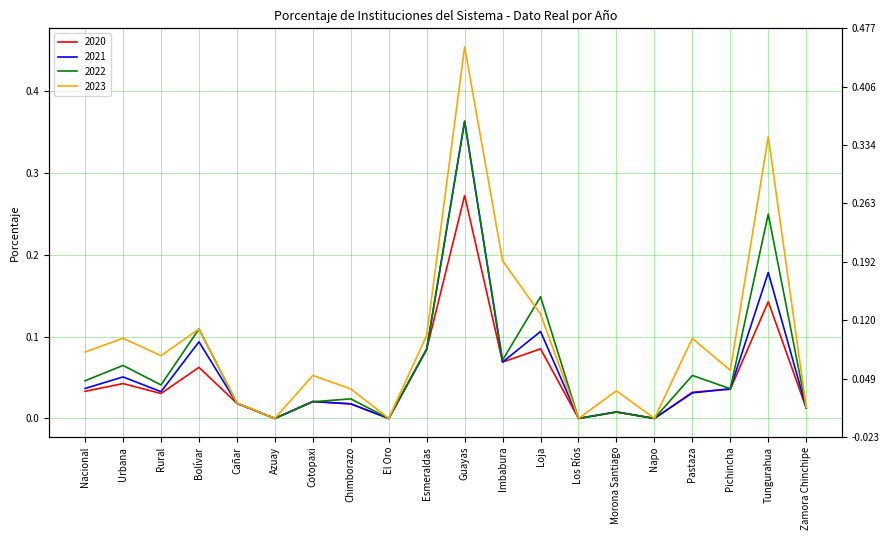

How many data points does each series have?

20